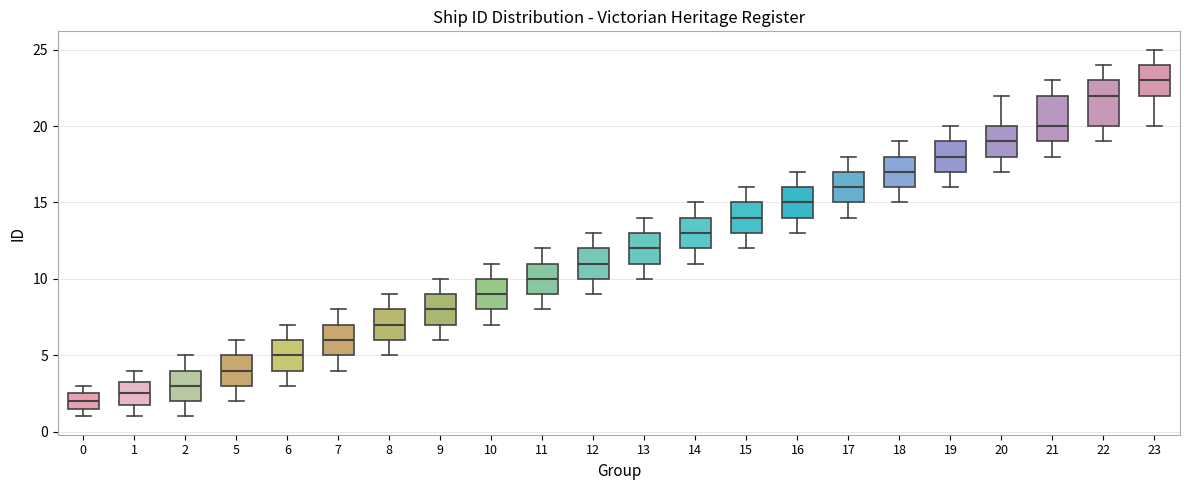

Where does the upper whisker of the box at x = 21 end on the y-axis? The values are not printed on the chart, so give them approximately, as read against the axis.

23.0